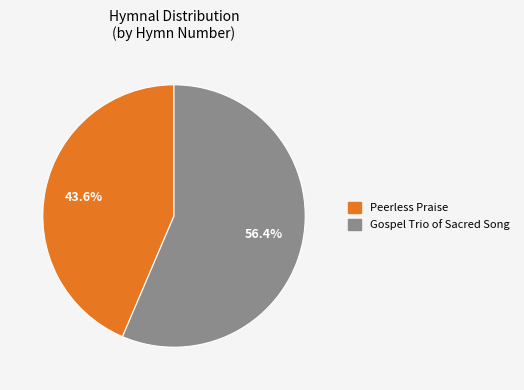

Is there any slice that represents more than half of the pie?

Yes